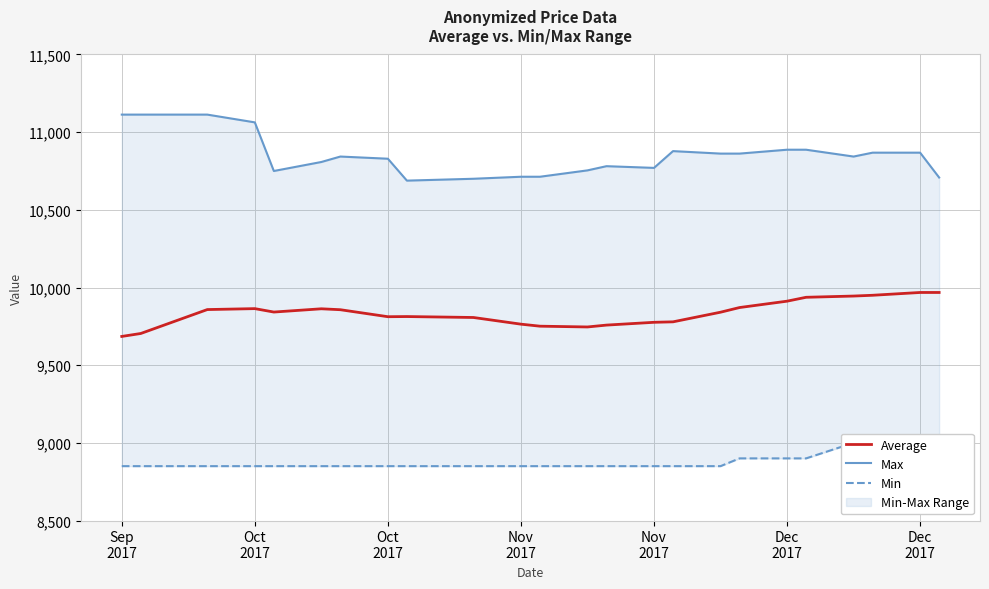

True or false: Min and Average intersect in this chart.

False